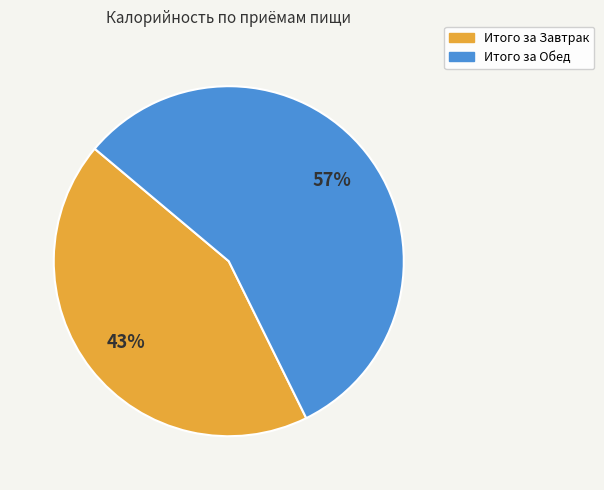

Combined, do Итого за Обед and Итого за Завтрак account for over 50%?

Yes